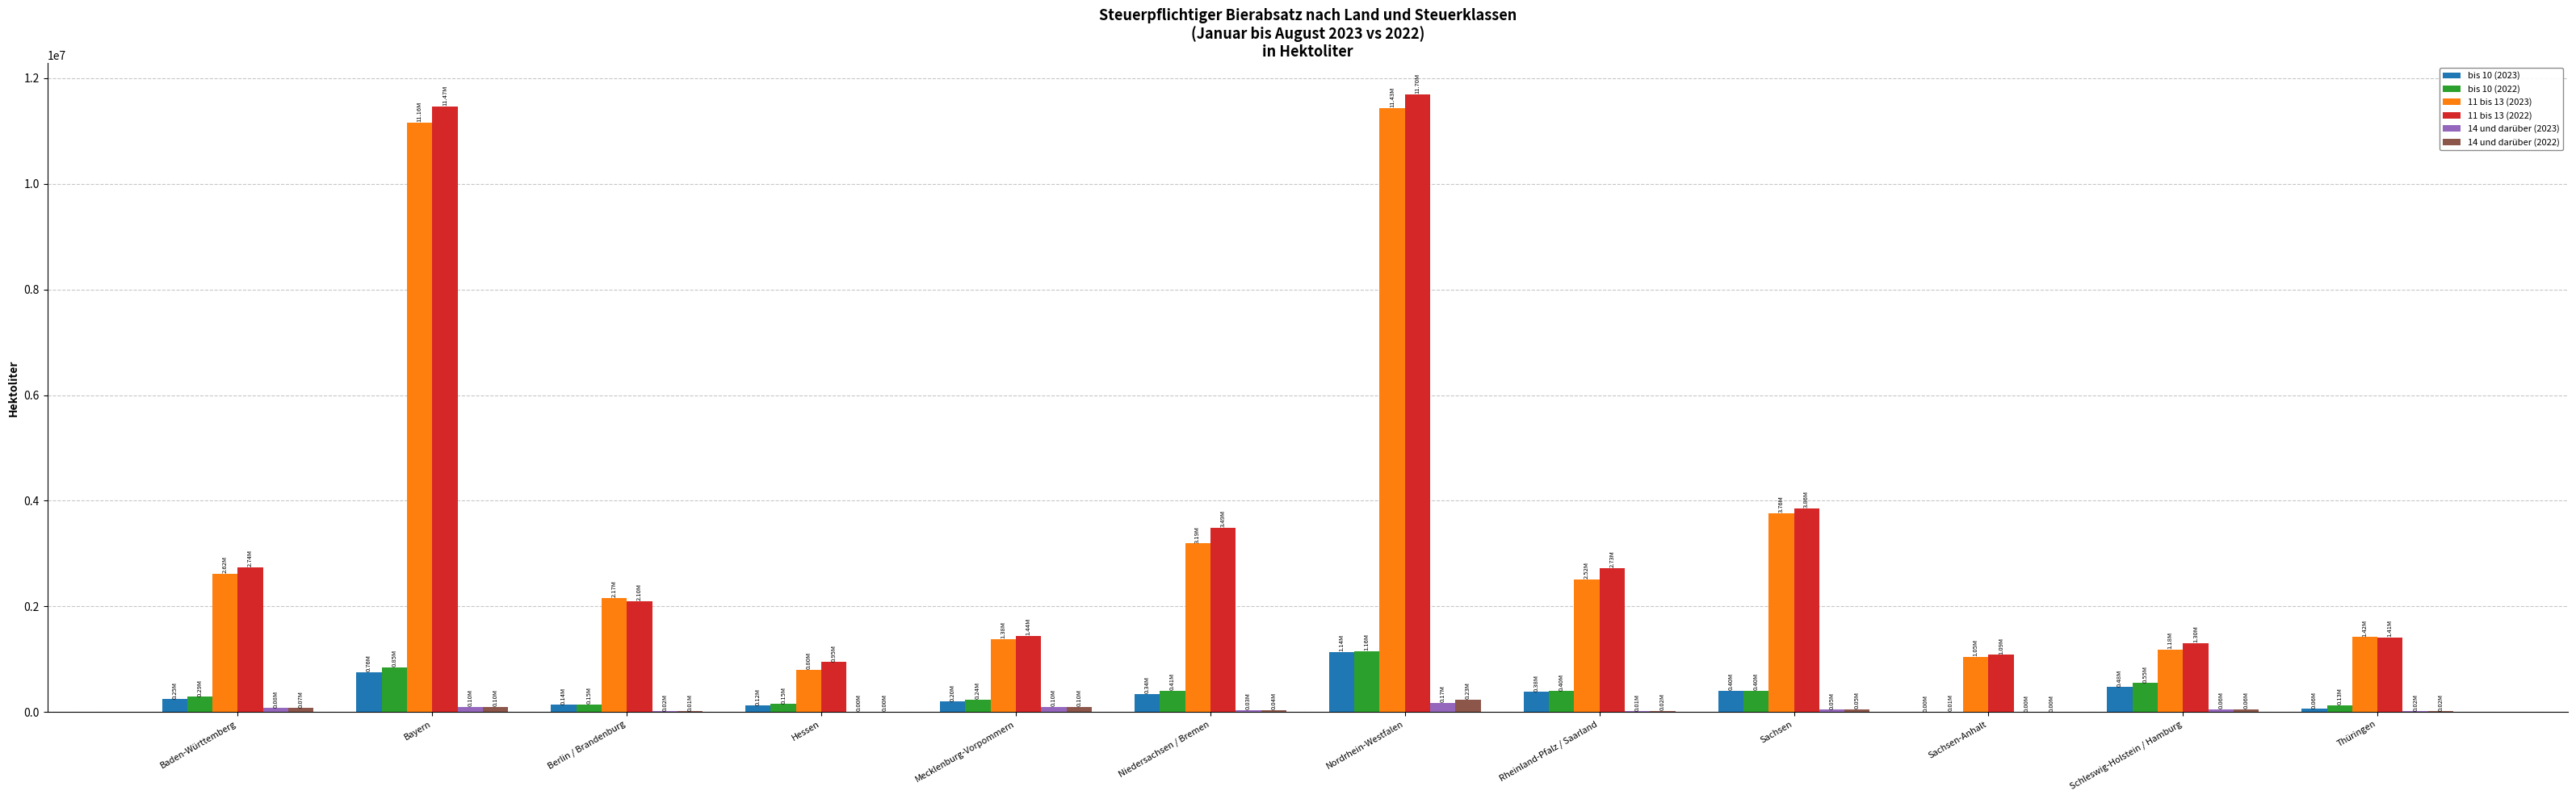

True or false: bis 10 (2023) has a value of 338478.5 at Niedersachsen / Bremen.

True